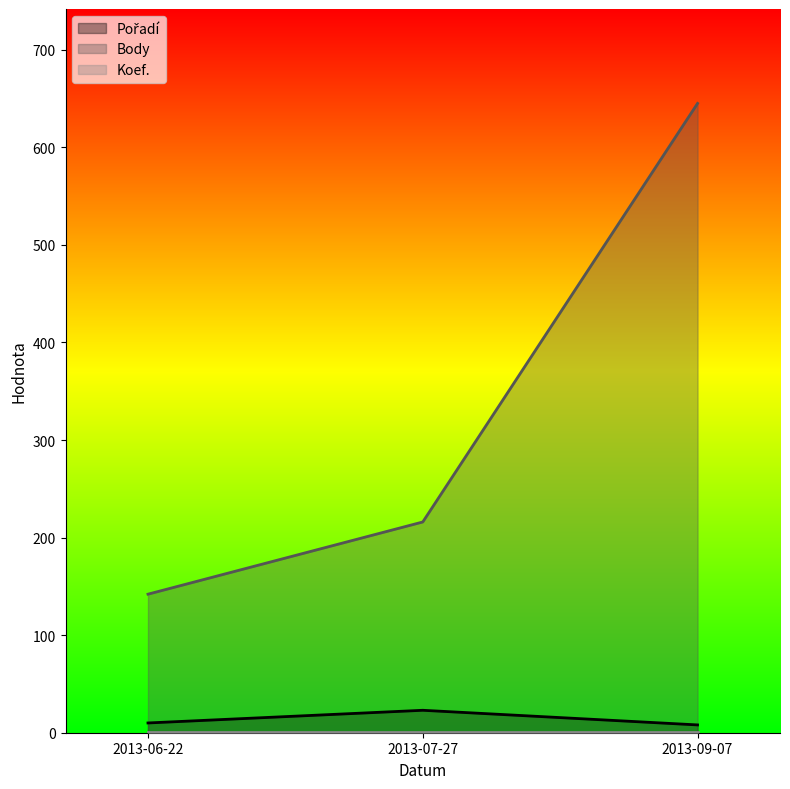

What is the difference between the Body values at 2013-06-22 and 2013-09-07?

503